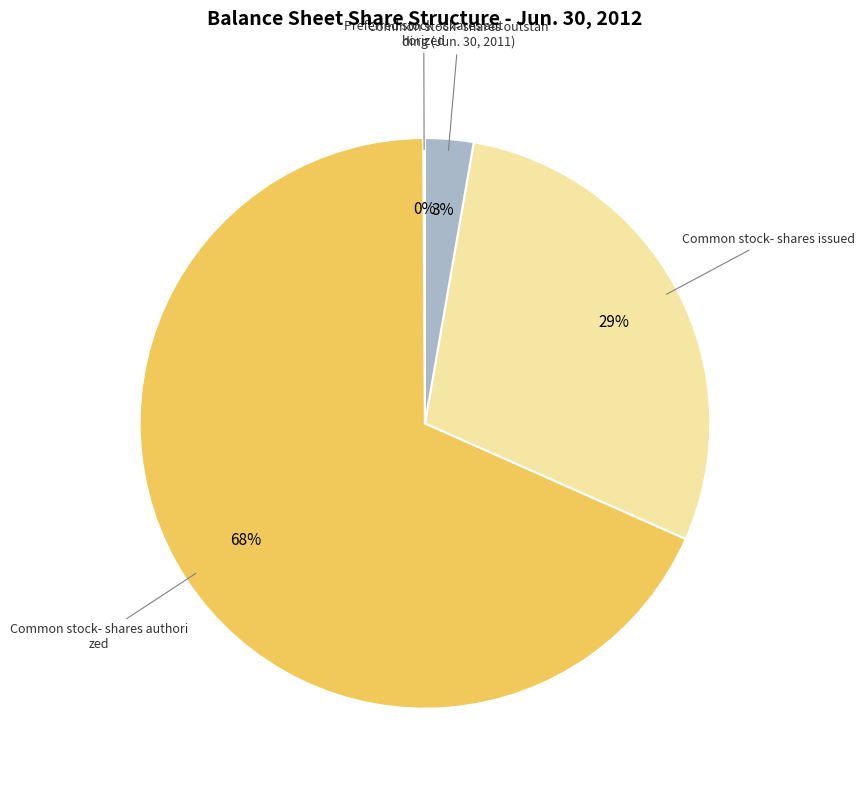

Is there any slice that represents more than half of the pie?

Yes